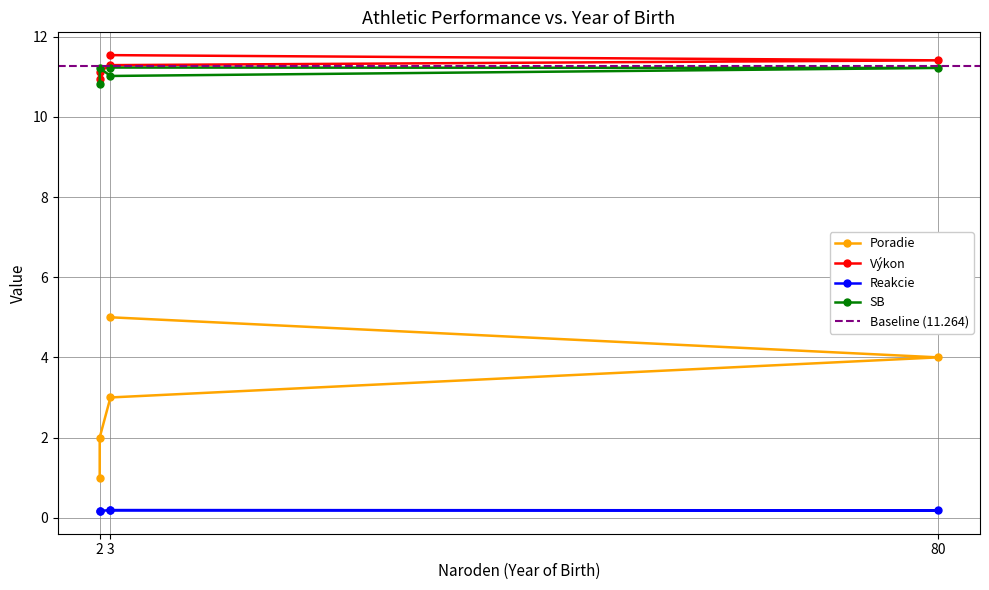

How many intersections are there between Výkon and SB?

2